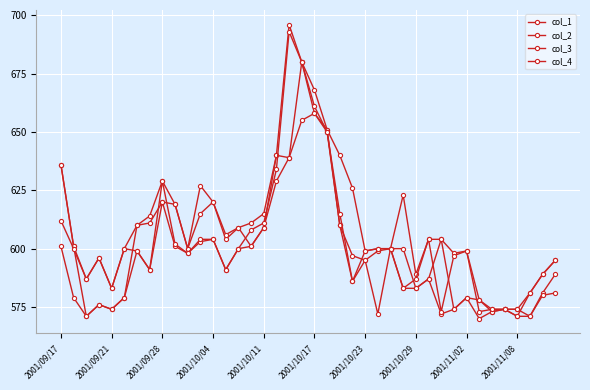

In col_2, how many points are higher than both neighbors (excluding endpoints)?

6